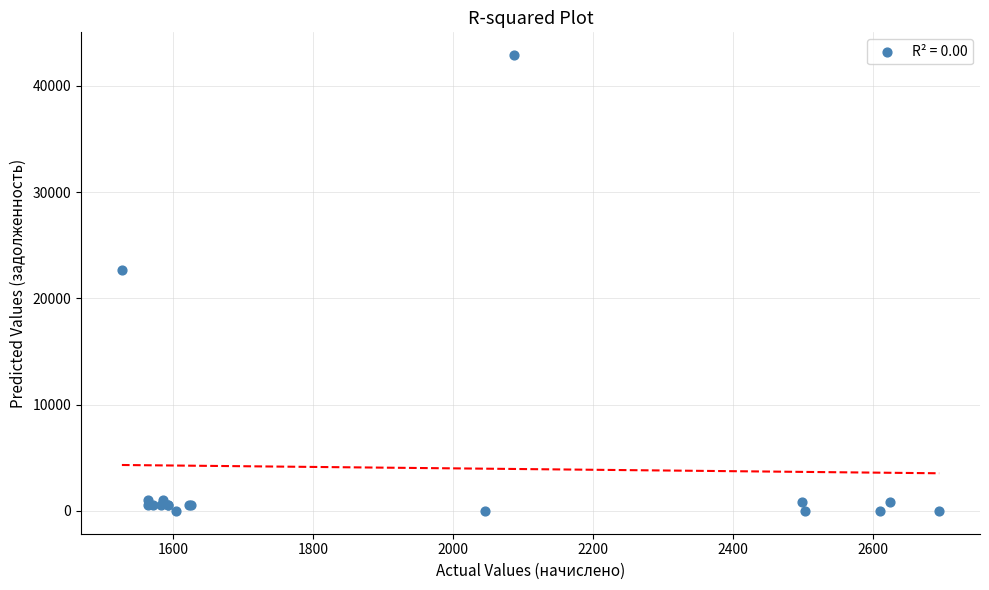

What Y value in the scatter plot is closest to 21447?

22716.8